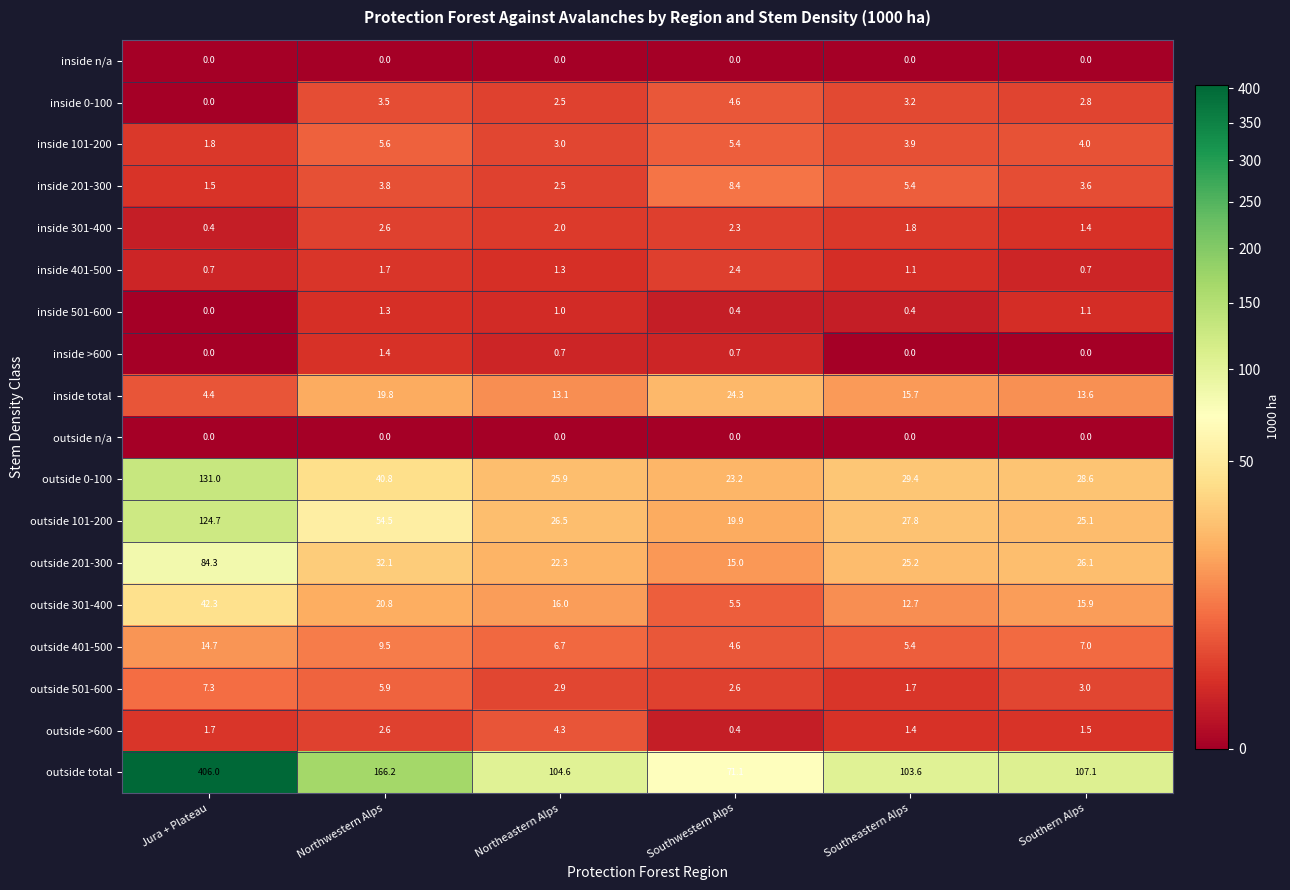

How many distinct data groups are displayed?

18